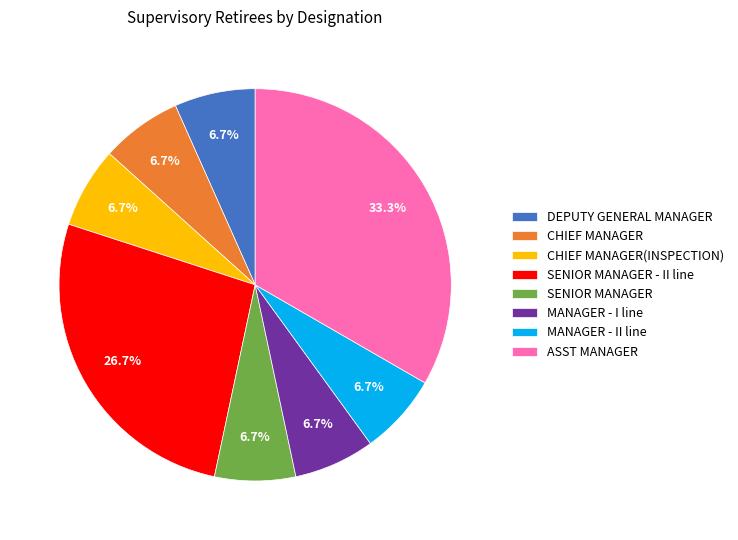

What is the largest slice in the pie chart?

ASST MANAGER